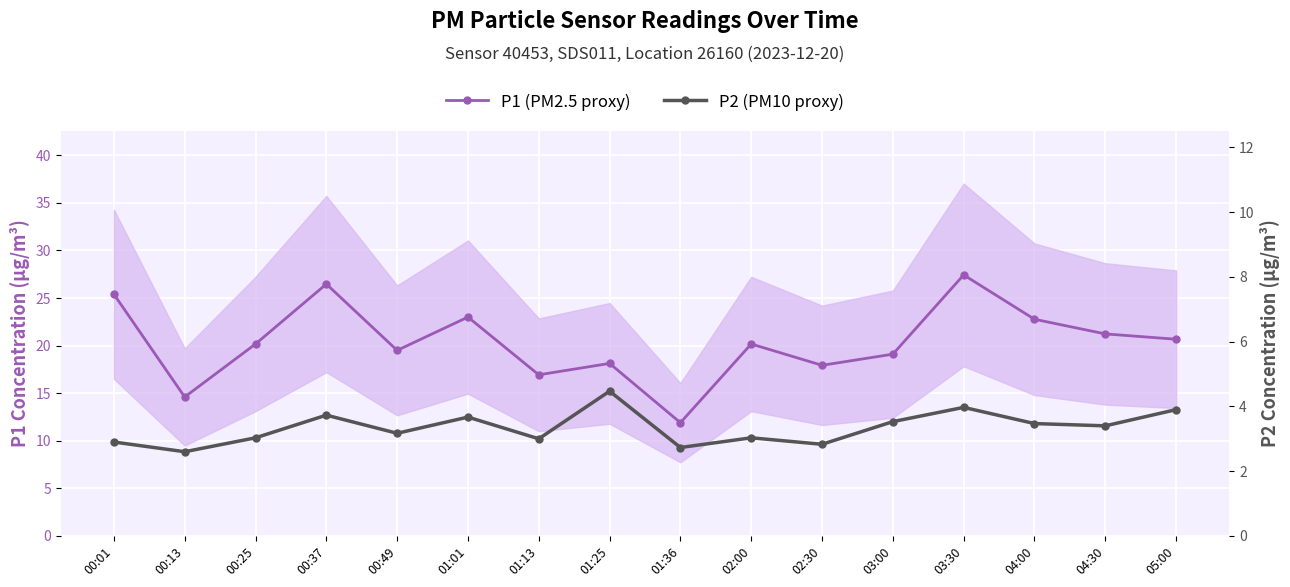

What position from the right is 05:00?

1